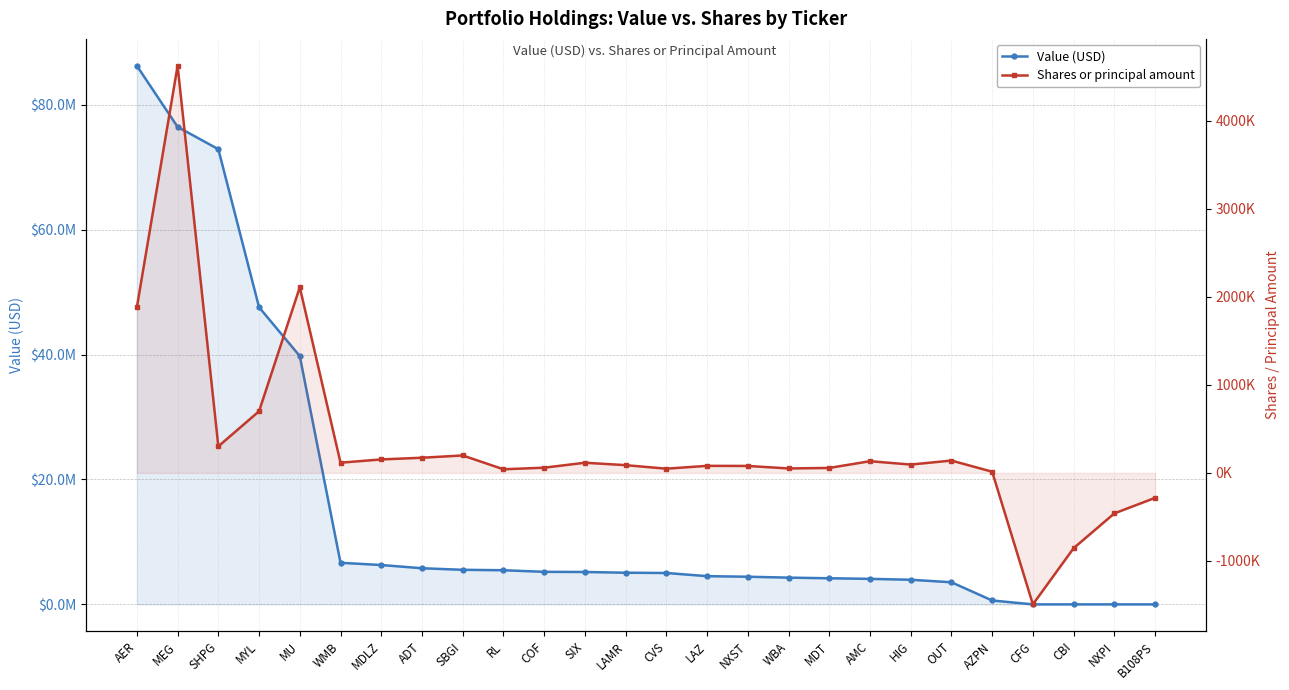

At which label does Value (USD) reach its peak?

AER